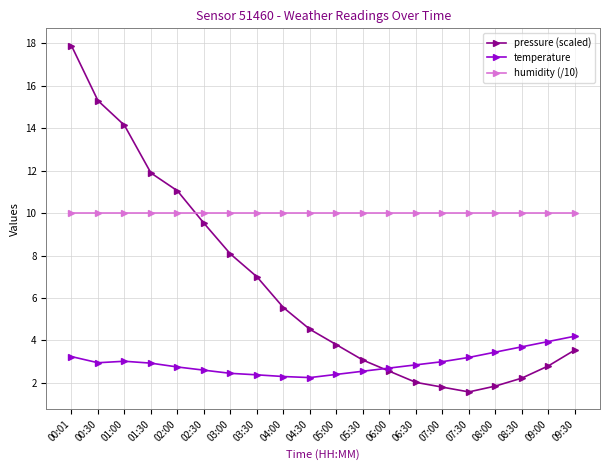

True or false: pressure (scaled) has more than 1 points higher than both neighbors.

False